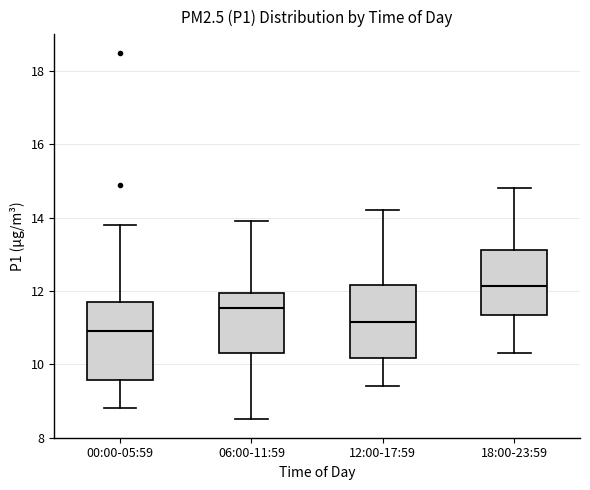

Where is the lower edge of the box for 12:00-17:59 on the y-axis? The values are not printed on the chart, so give them approximately, as read against the axis.

10.2